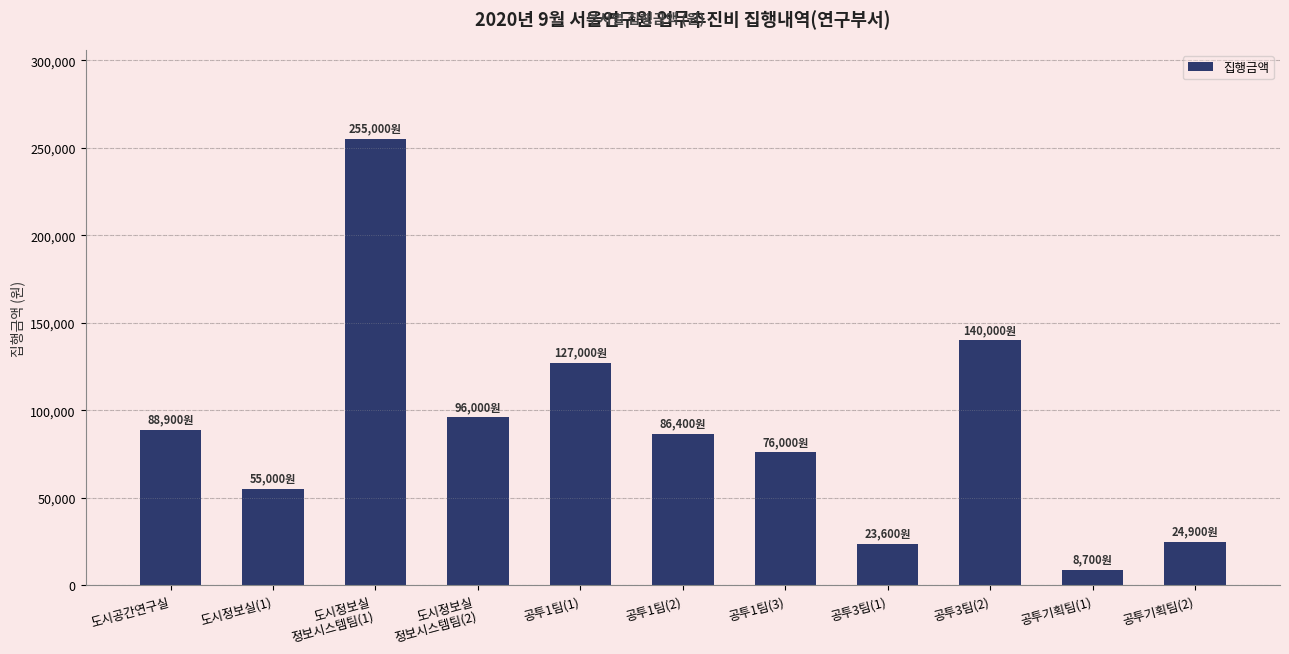

Reading right to left, extract all data points from this chart.

공투기획팀(2)=24900	공투기획팀(1)=8700	공투3팀(2)=140000	공투3팀(1)=23600	공투1팀(3)=76000	공투1팀(2)=86400	공투1팀(1)=127000	도시정보실
정보시스템팀(2)=96000	도시정보실
정보시스템팀(1)=255000	도시정보실(1)=55000	도시공간연구실=88900